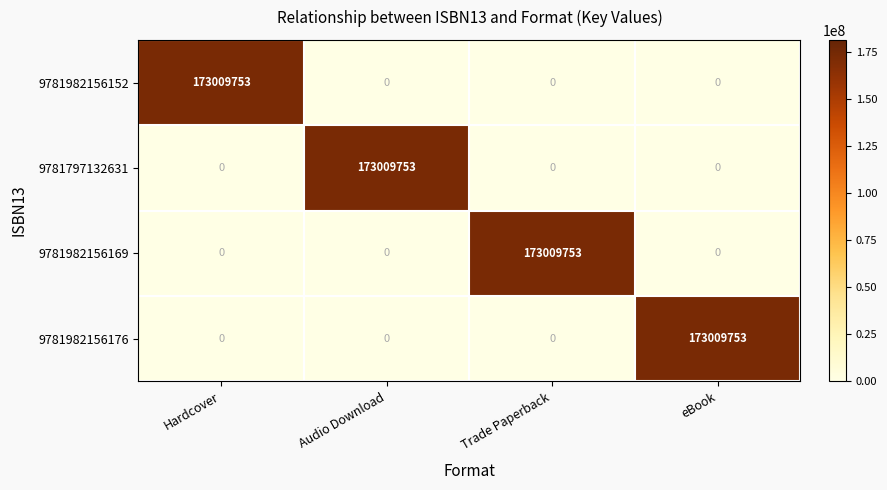

What is the sum of all 9781982156169 values?

173009753